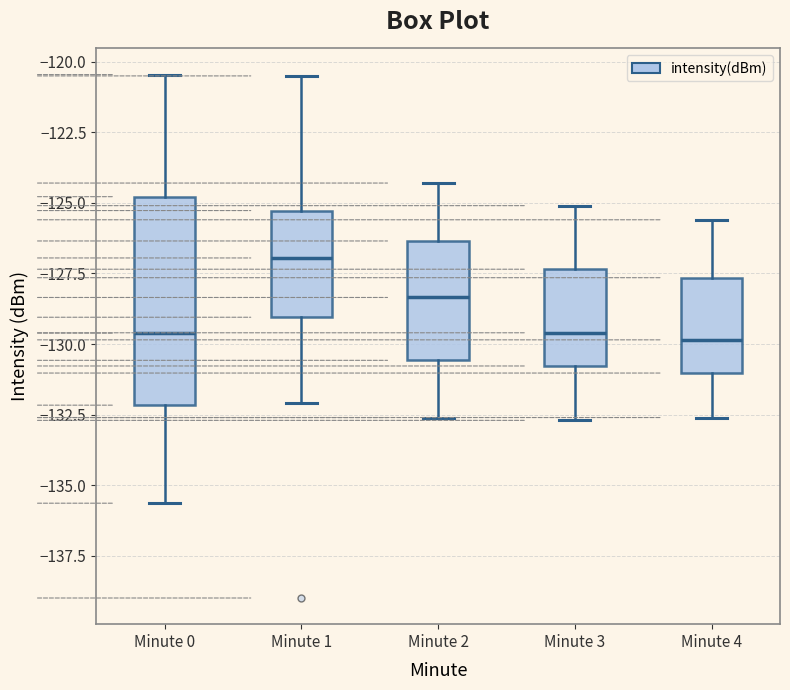

Which box has the highest median line?

Minute 1